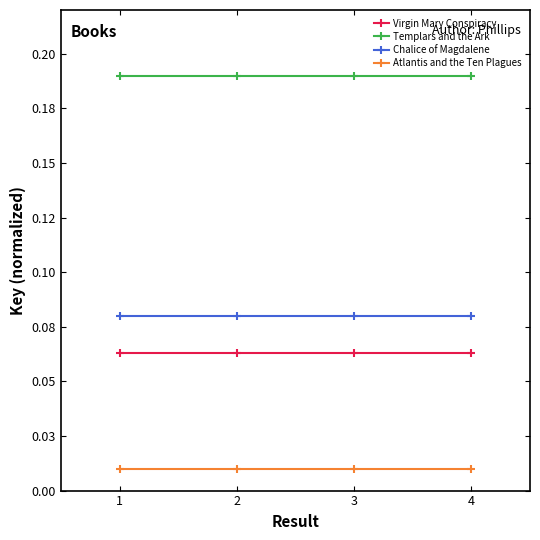

What are all the series names shown in the legend?

Virgin Mary Conspiracy, Templars and the Ark, Chalice of Magdalene, Atlantis and the Ten Plagues